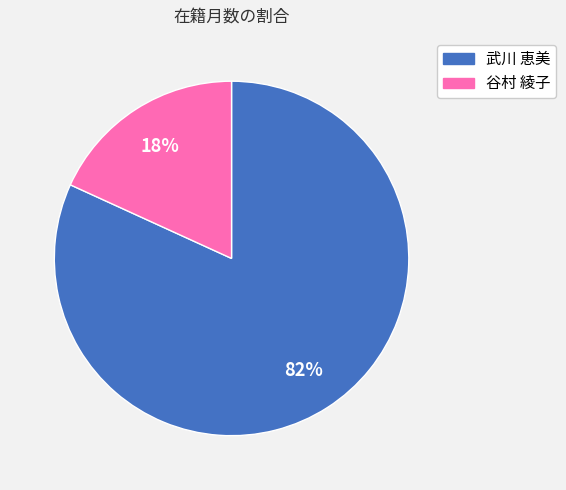

To the nearest percent, what is the difference between the largest and smallest slice percentages?

64%